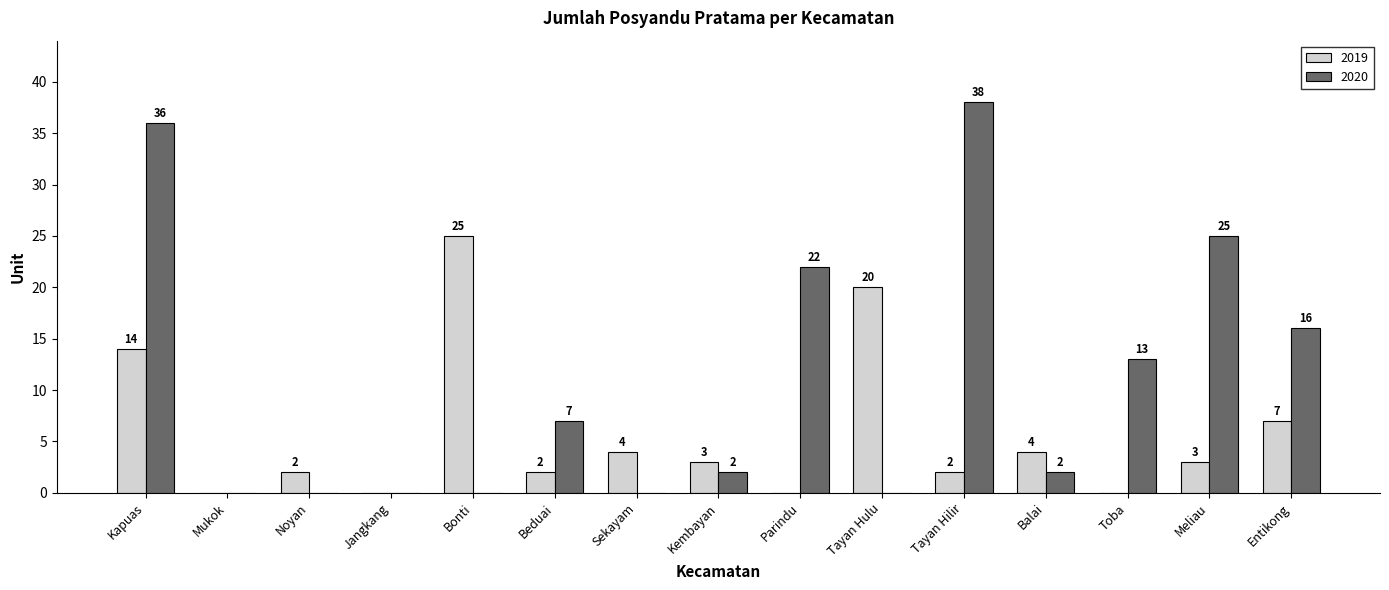

Reading left to right, what are all the values shown in this chart?

2019: Kapuas=14	Mukok=0	Noyan=2	Jangkang=0	Bonti=25	Beduai=2	Sekayam=4	Kembayan=3	Parindu=0	Tayan Hulu=20	Tayan Hilir=2	Balai=4	Toba=0	Meliau=3	Entikong=7
2020: Kapuas=36	Mukok=0	Noyan=0	Jangkang=0	Bonti=0	Beduai=7	Sekayam=0	Kembayan=2	Parindu=22	Tayan Hulu=0	Tayan Hilir=38	Balai=2	Toba=13	Meliau=25	Entikong=16